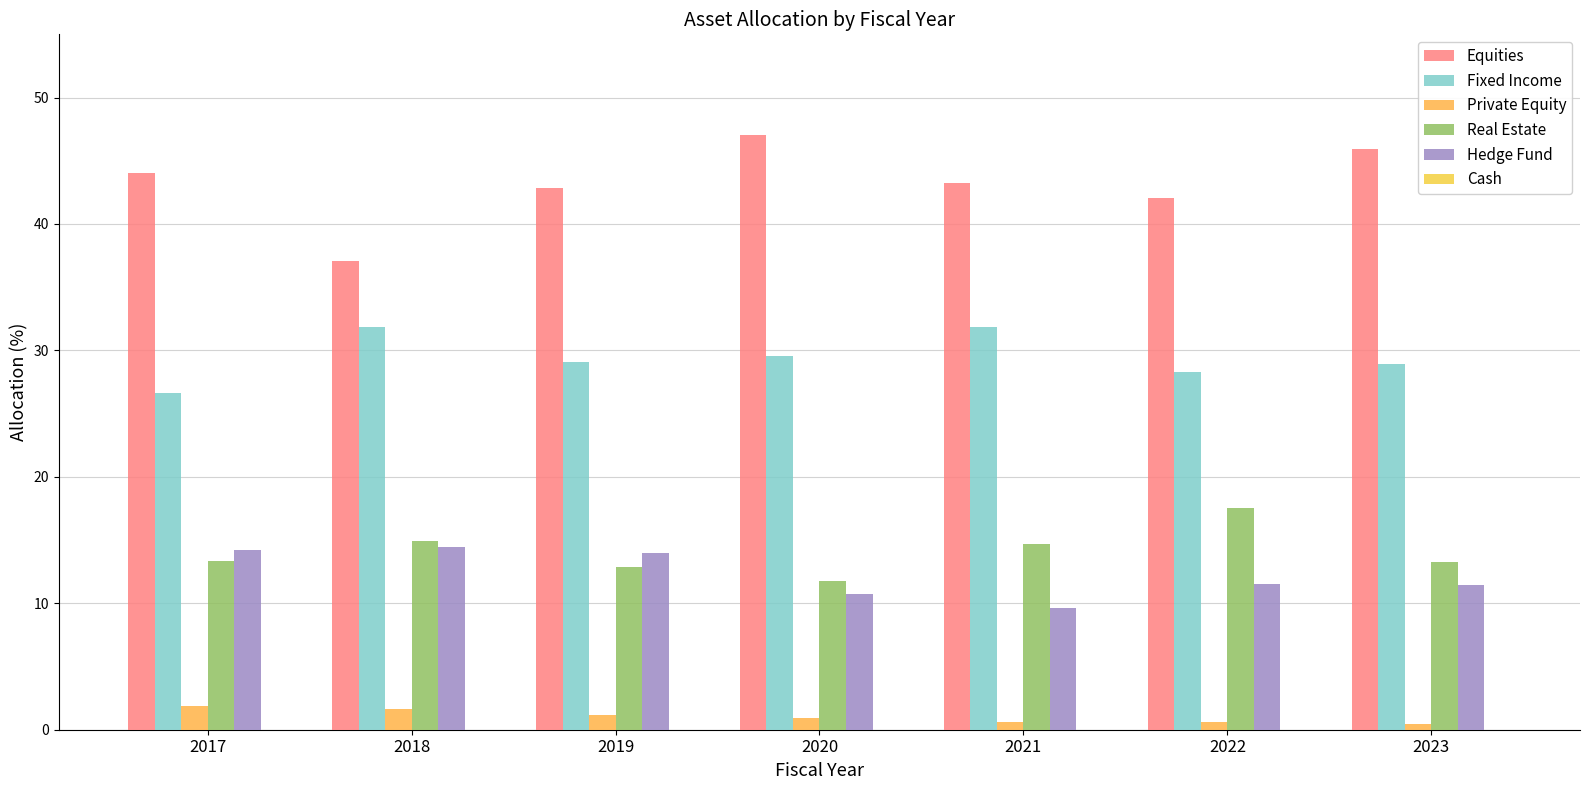

Is it true that Real Estate equals 10.2 at 2018?

False